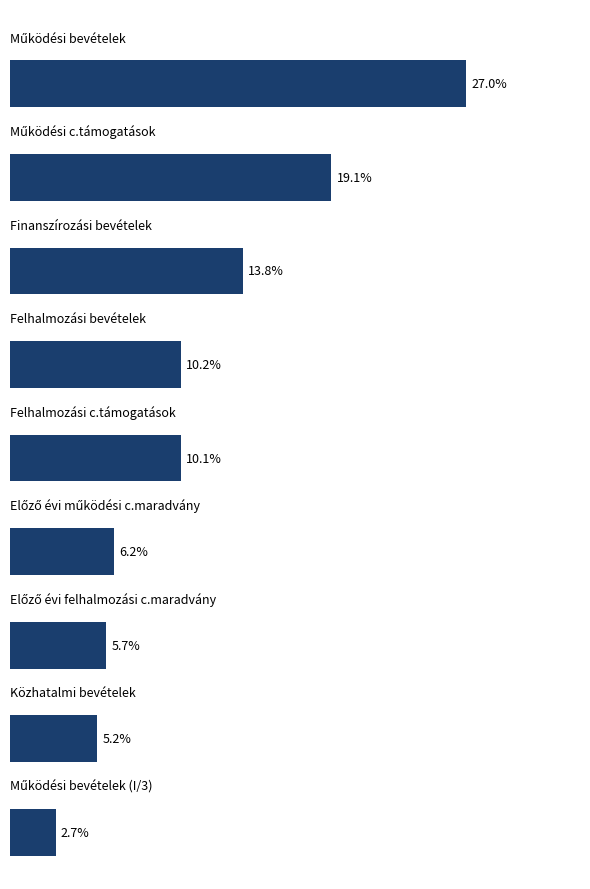

Are the bars horizontal?

Yes